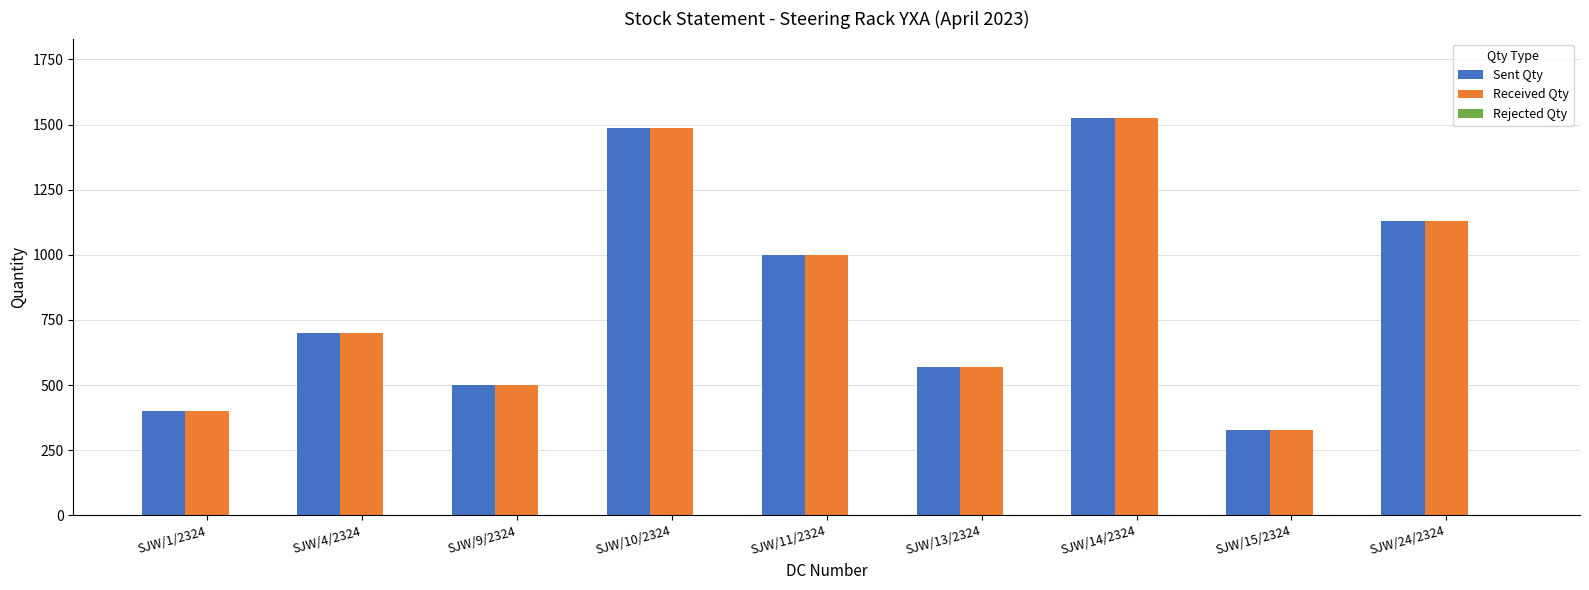

What is the sum of all Sent Qty values?

7634